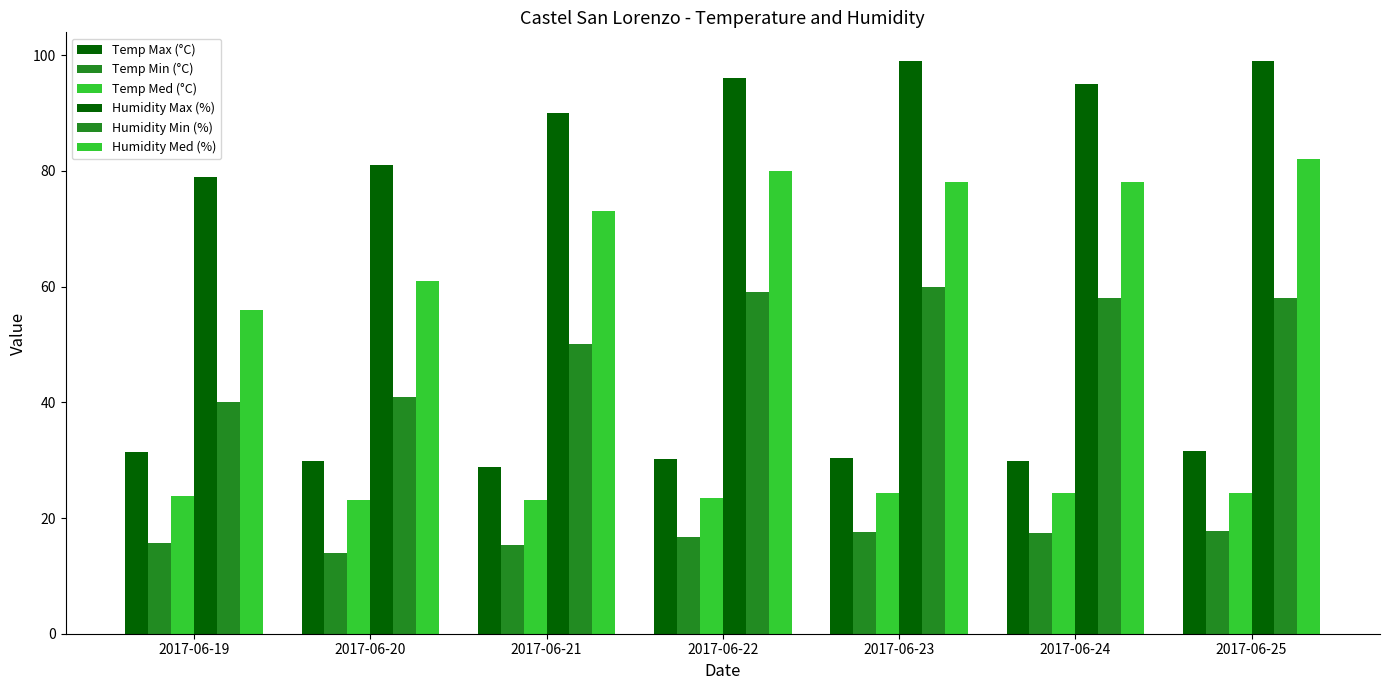

What is the difference between the maximum and second lowest values in the Humidity Min (%) series?

19.0